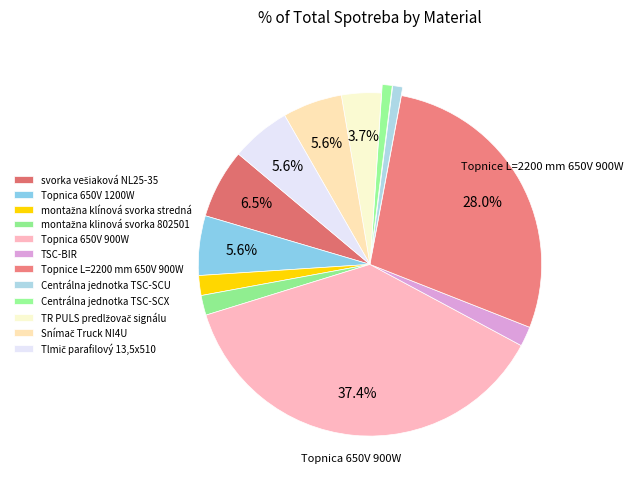

True or false: svorka vešiaková NL25-35 accounts for 16% of the total.

False